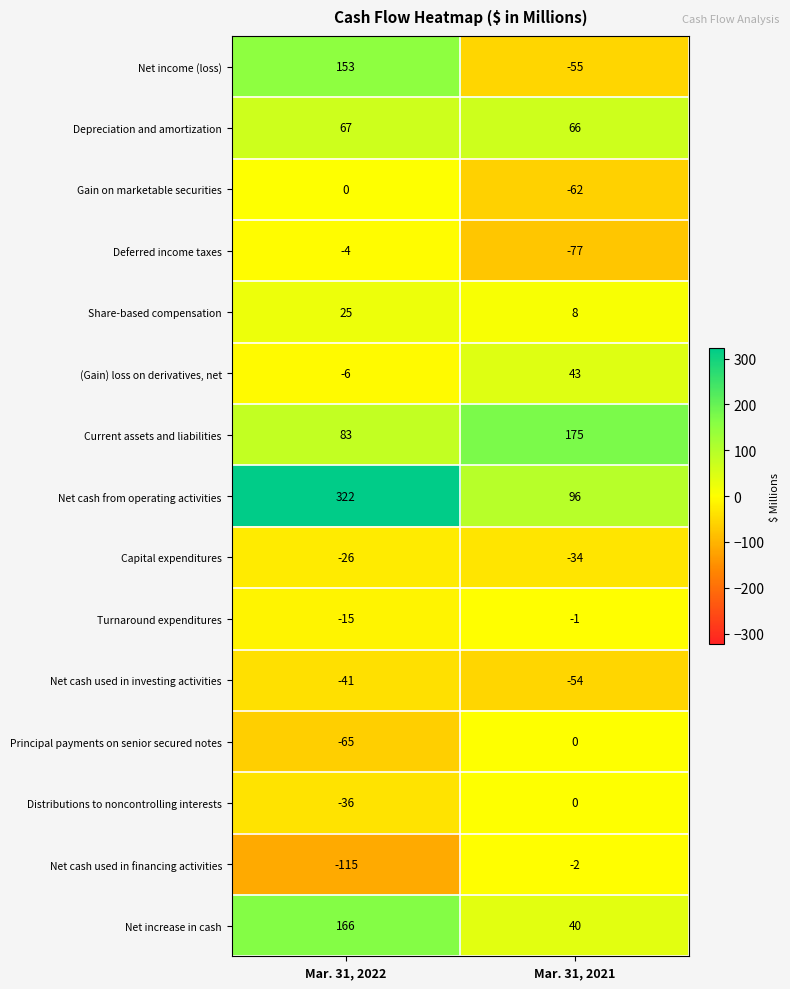

What is the spread (max minus min) of values at Mar. 31, 2022?

437